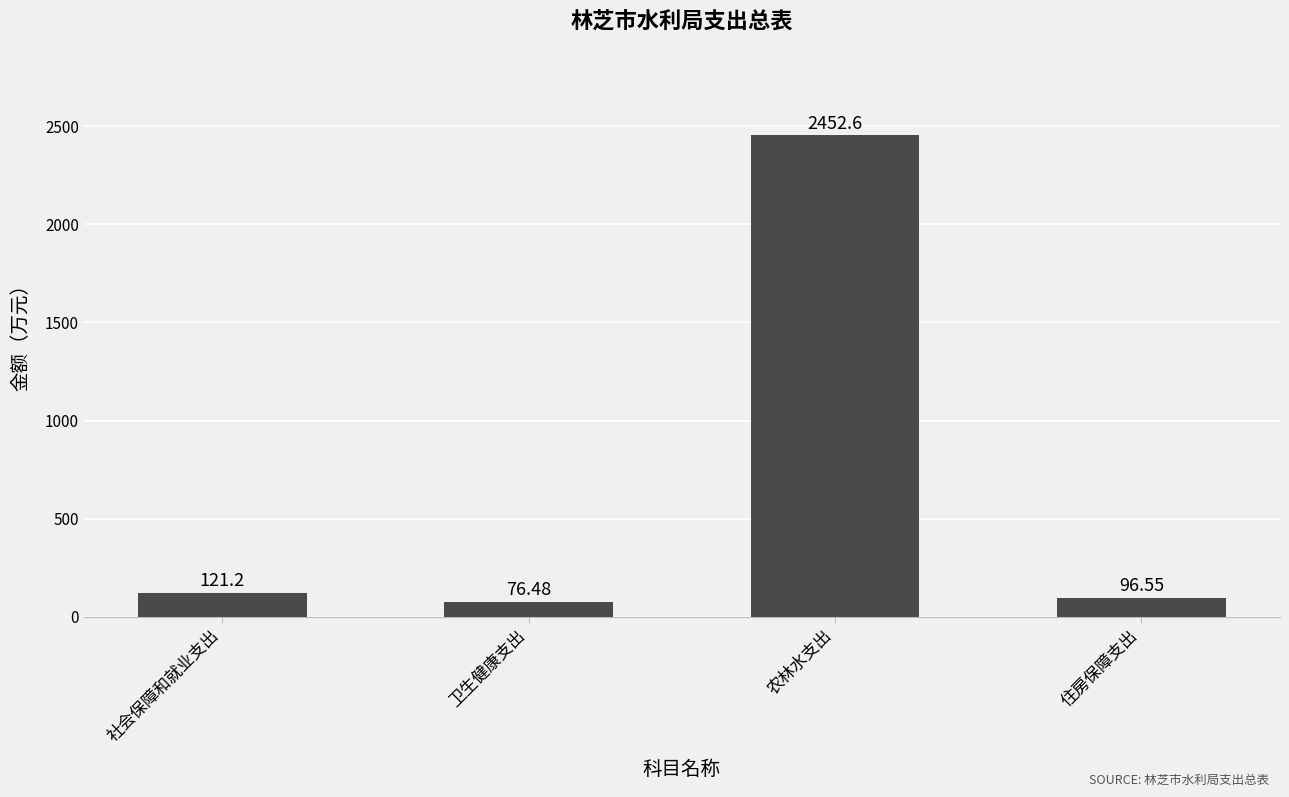

Which label corresponds to the largest value in the chart?

农林水支出